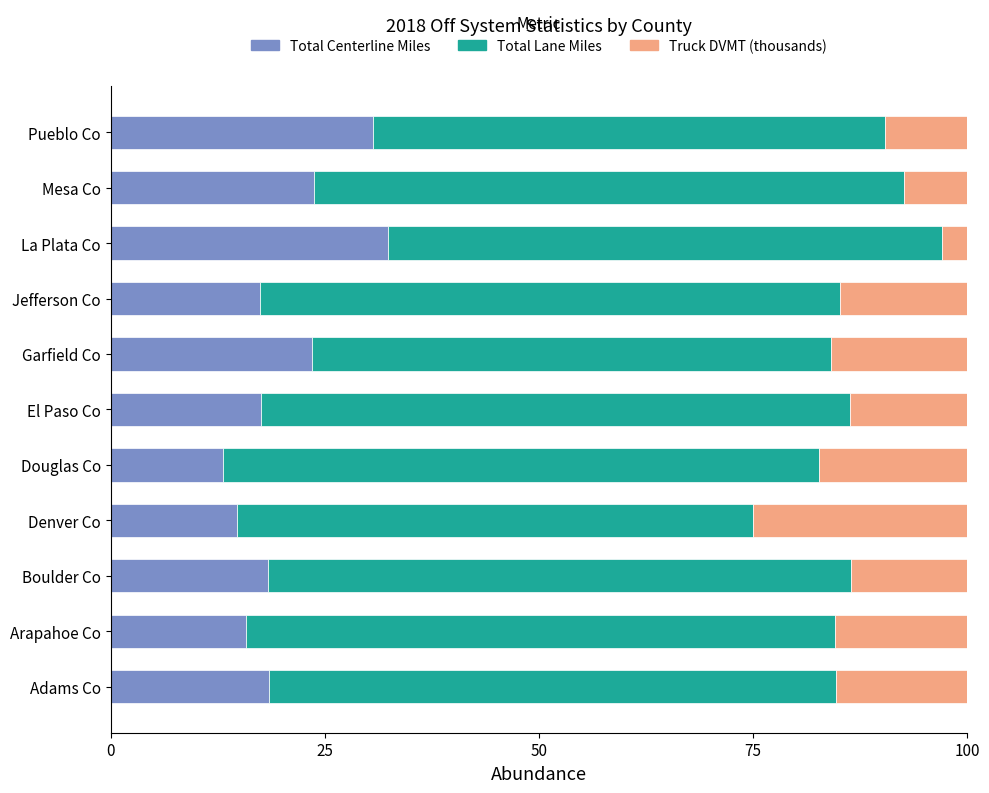

Read the Total Centerline Miles value at Douglas Co.

13.2